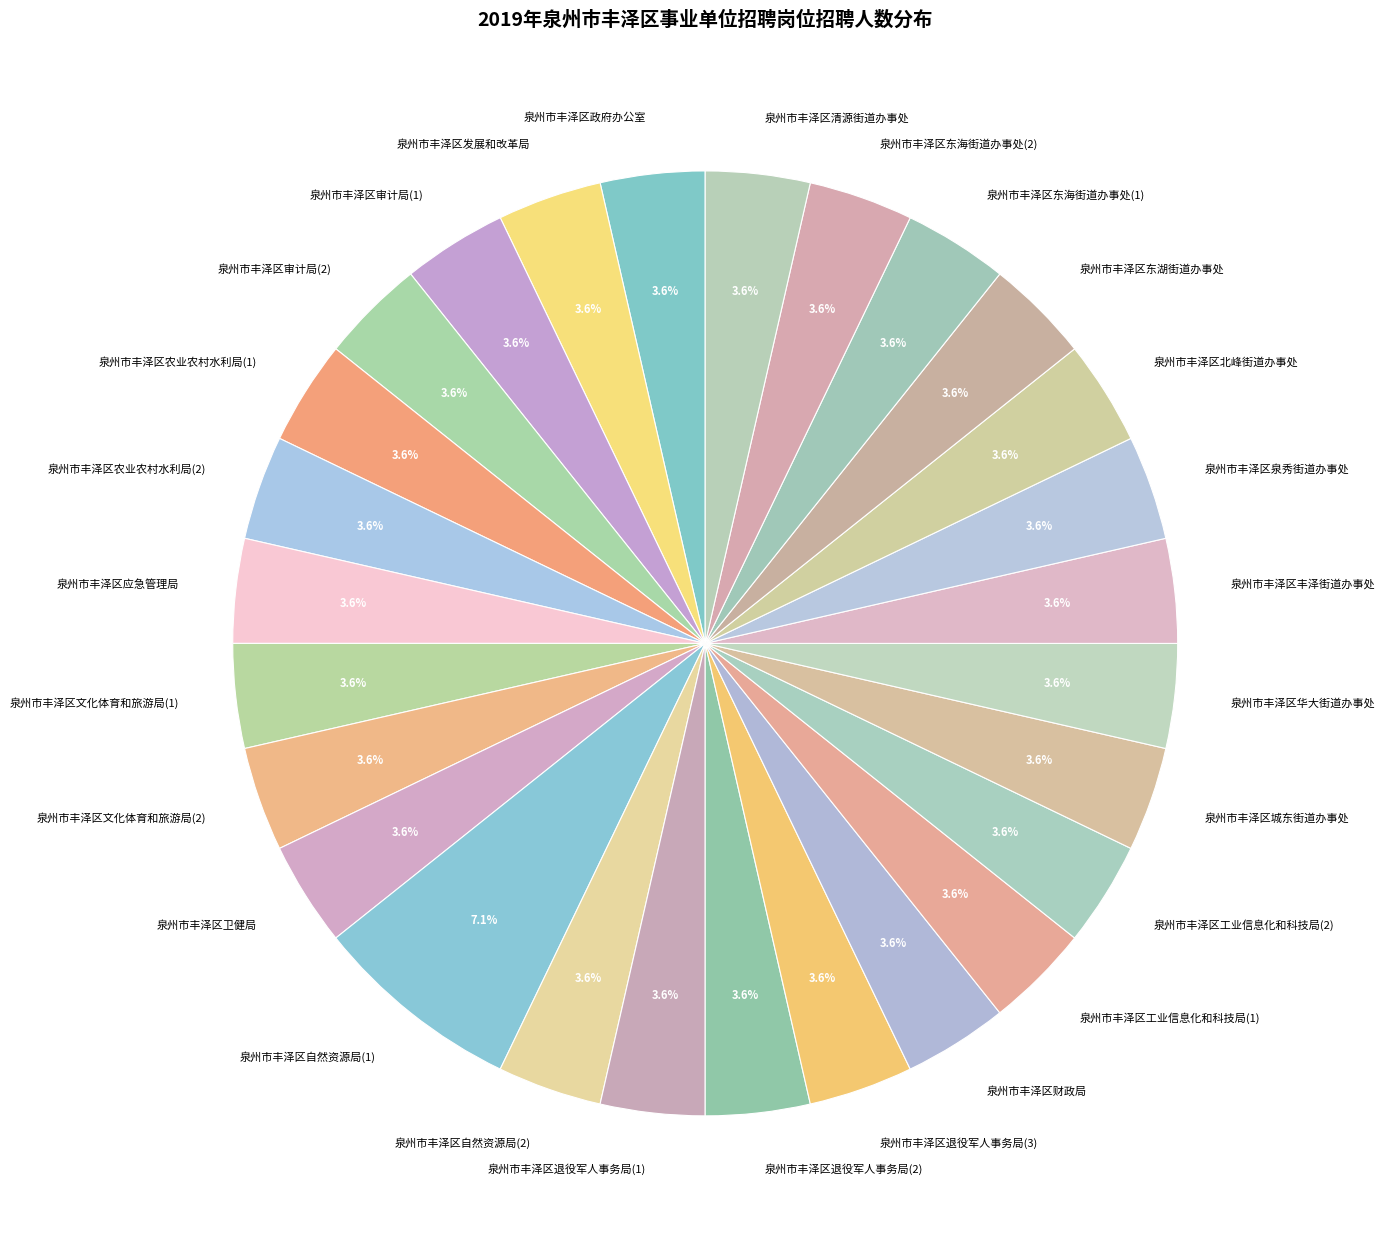

To the nearest percent, what percentage of the pie is 泉州市丰泽区泉秀街道办事处?

4%